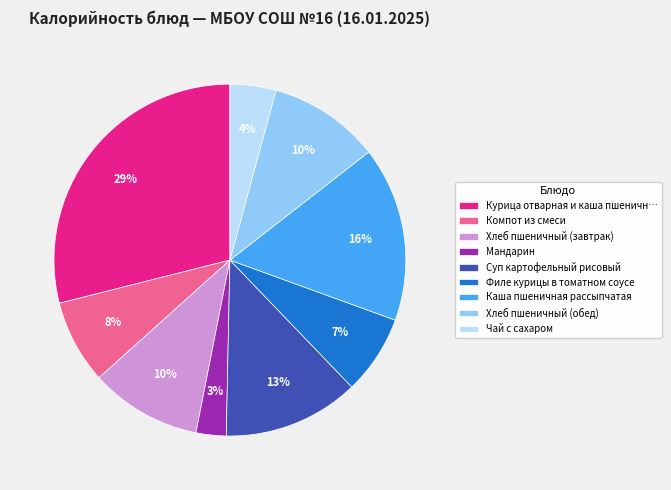

How many segments does this pie chart have?

9